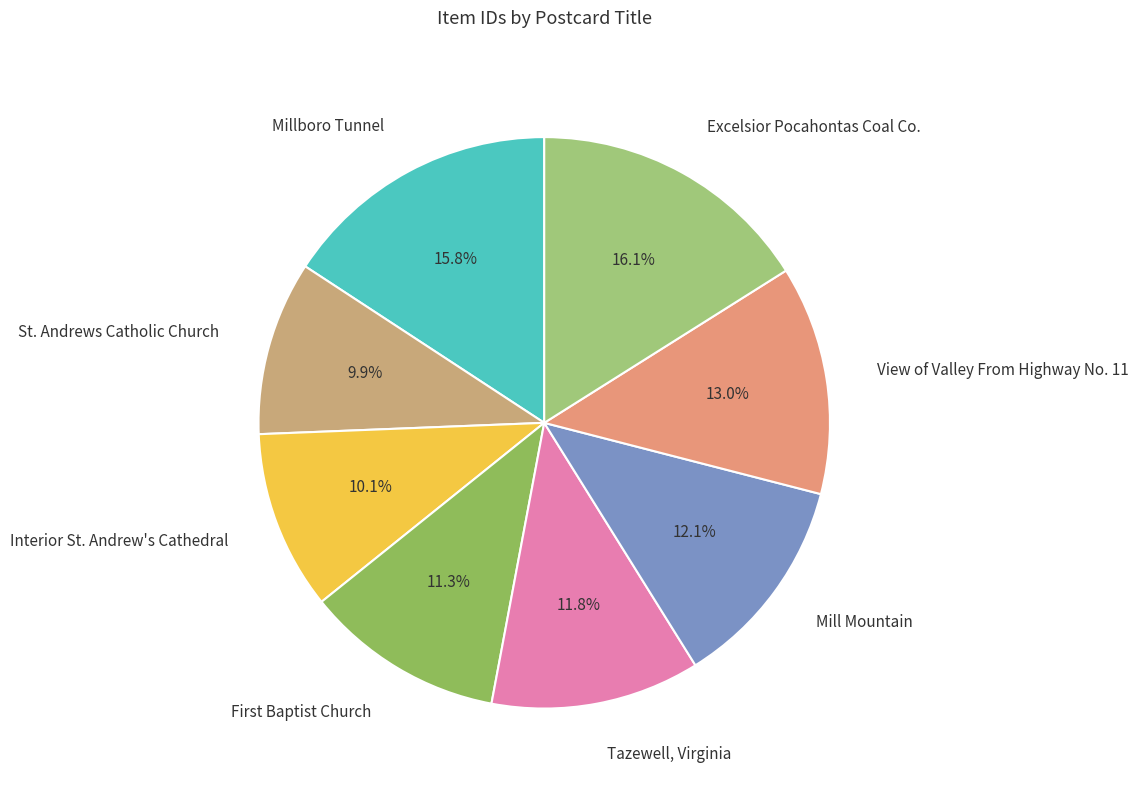

To the nearest percent, what is the difference between the largest and smallest slice percentages?

6%